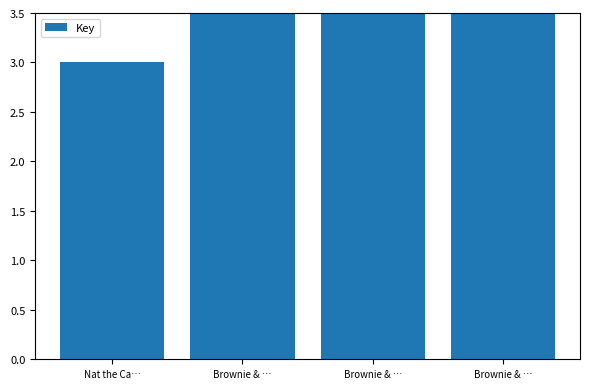

At which category does the chart reach its minimum across all series?

Nat the Ca…